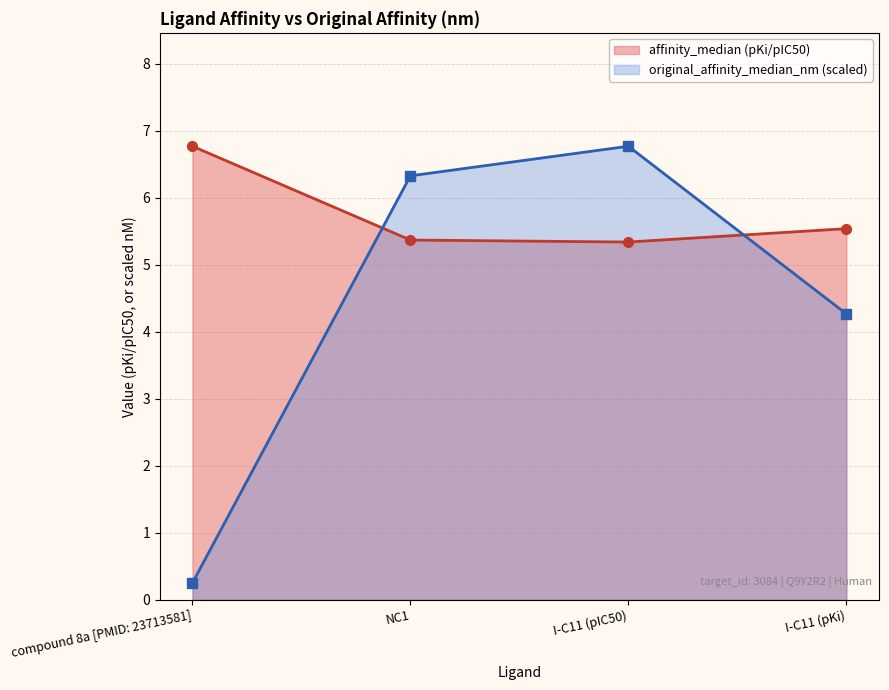

Where is affinity_median (pKi/pIC50) nearest to the value 6?

I-C11 (pKi)